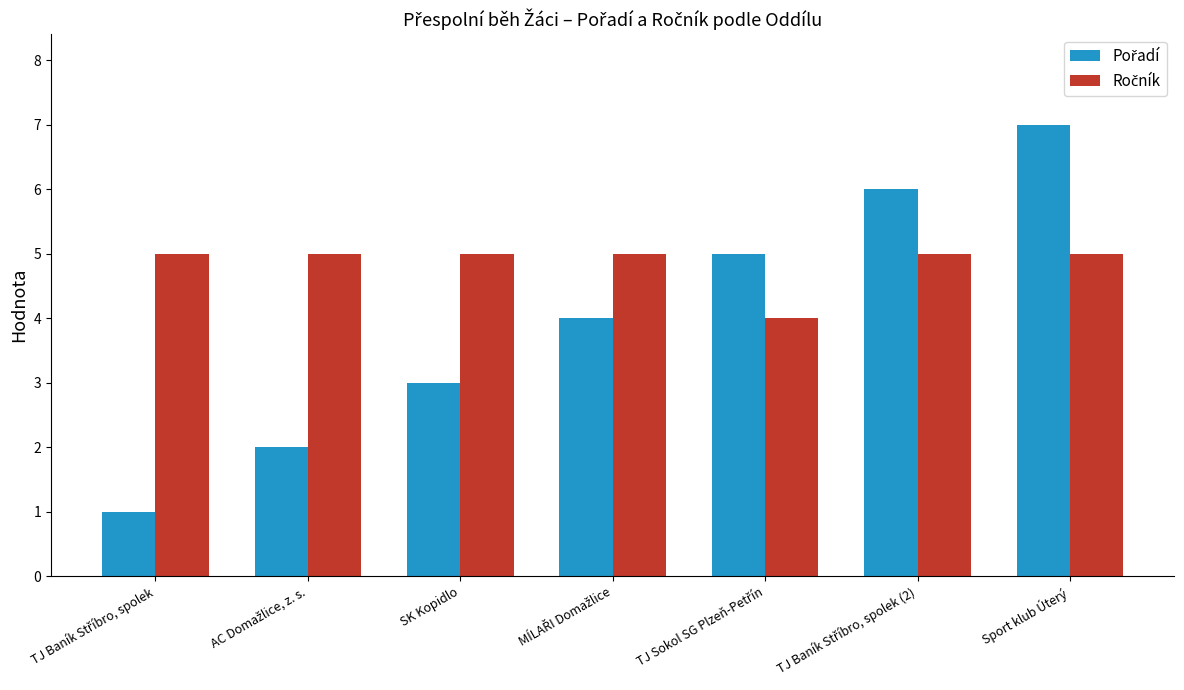

At which category is the sum across all series the highest?

Sport klub Úterý